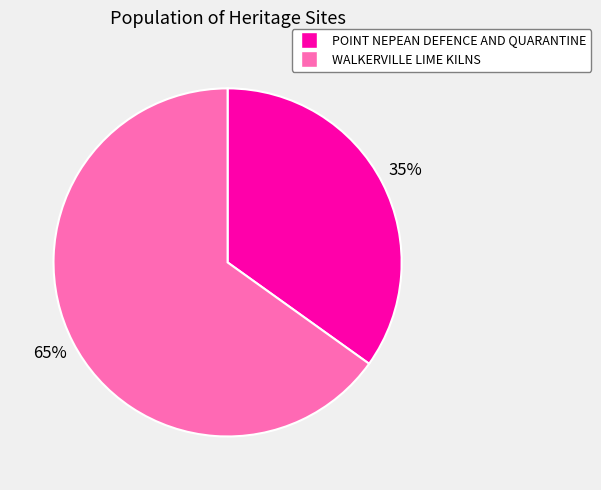

What percentage is the WALKERVILLE LIME KILNS slice, to the nearest percent?

65%